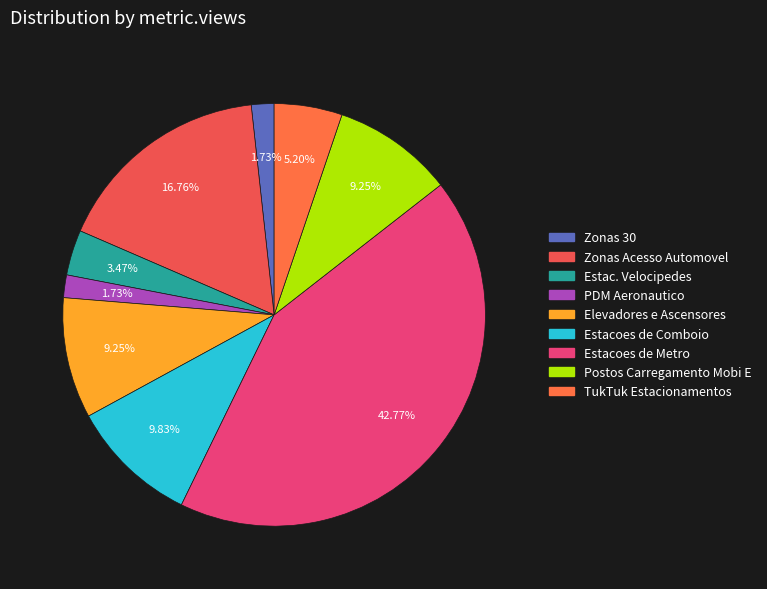

Count the number of slices in the pie.

9